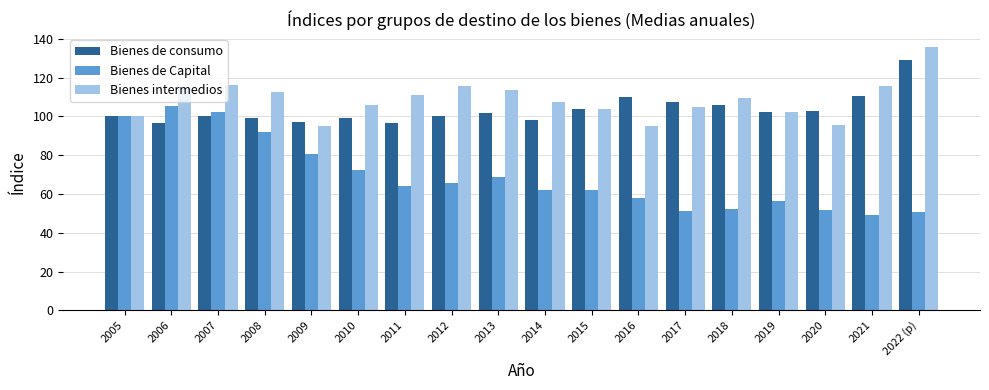

What is the spread (max minus min) of values at 2012?

50.2